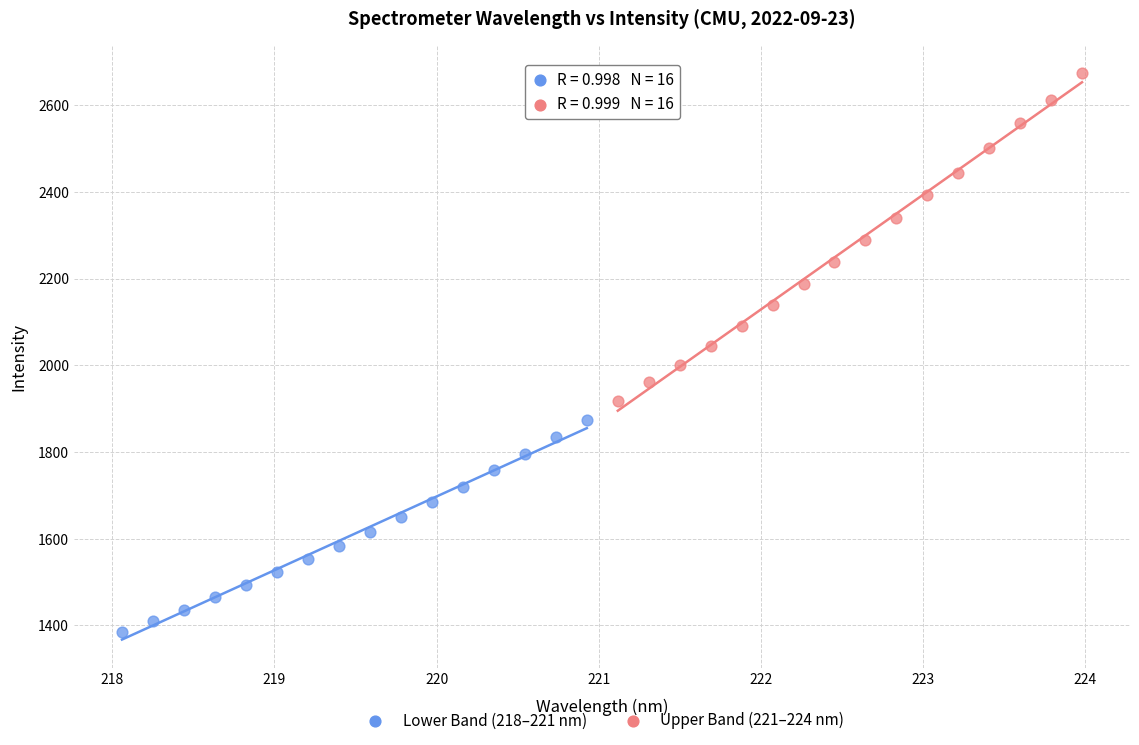

Which series reaches the minimum Y coordinate?

Lower Band (218–221 nm)